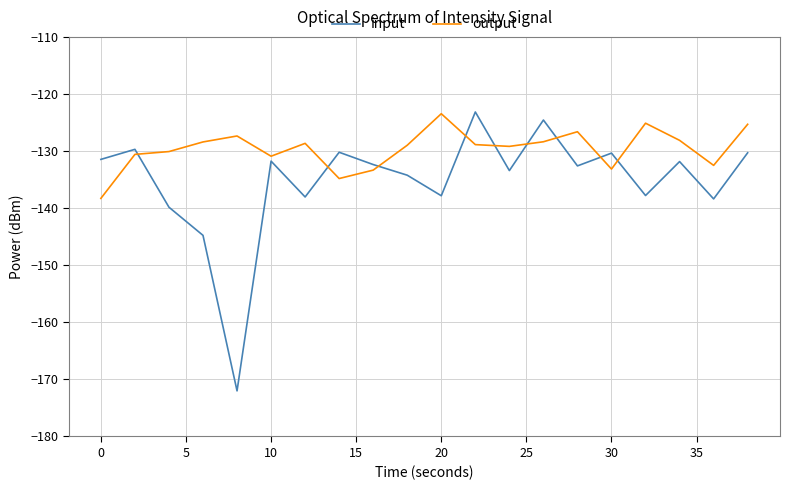

Which series has the largest total across all categories?

output